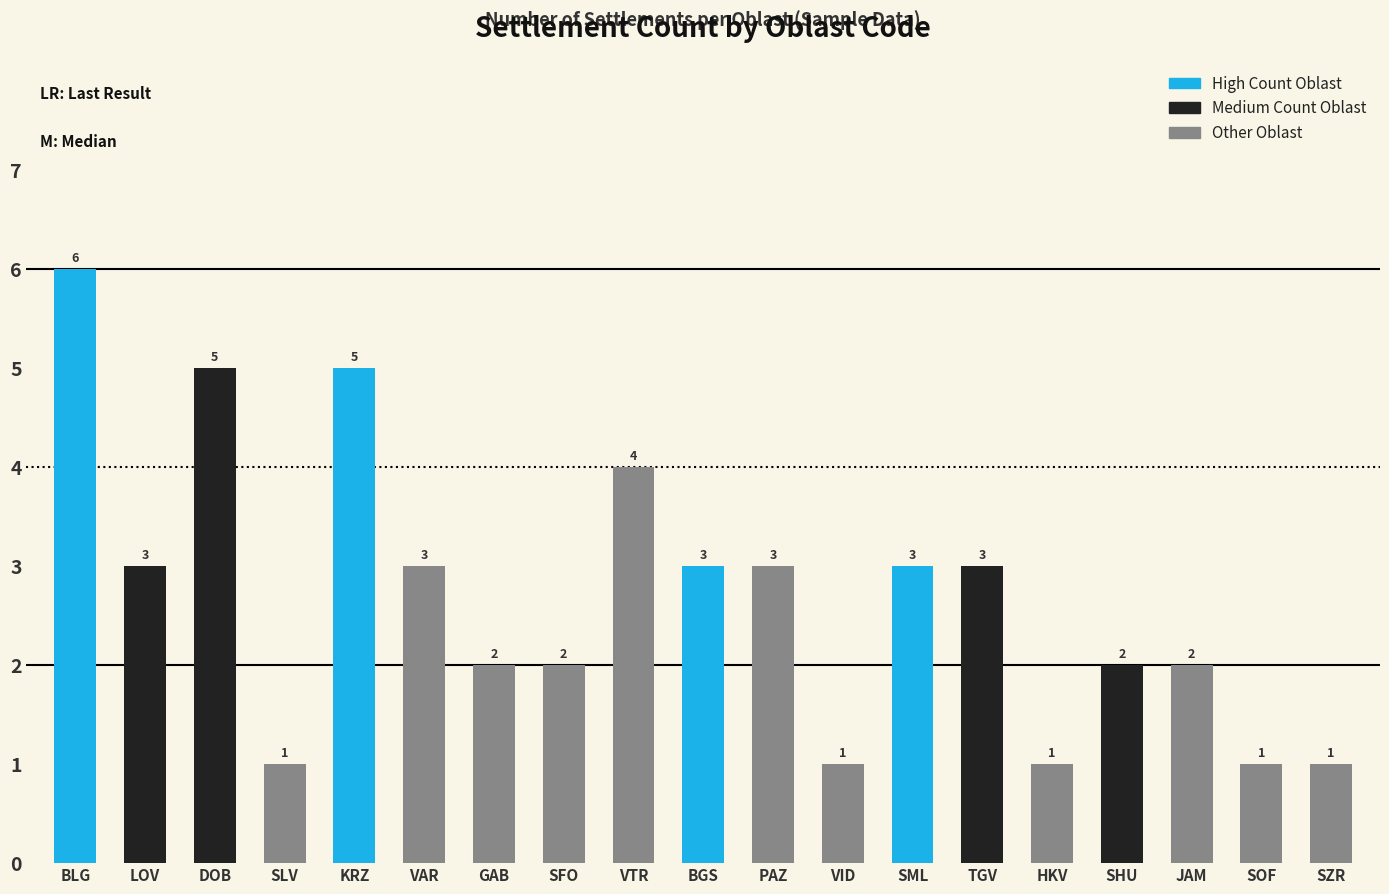

What is the change in value from VTR to VID?

-3